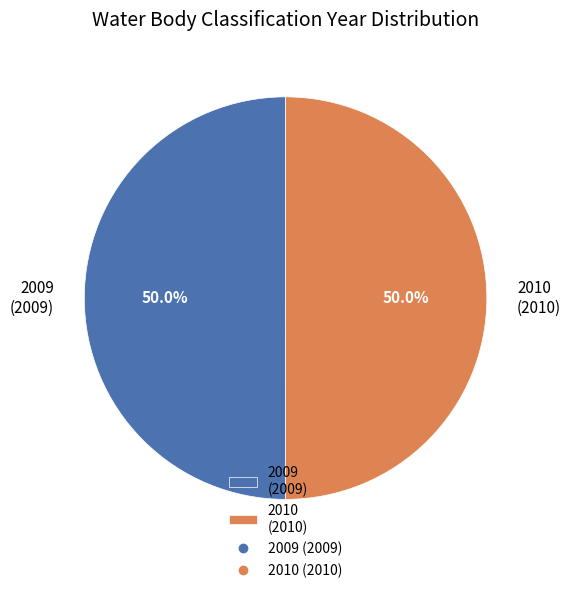

How many slices are in this pie chart?

2